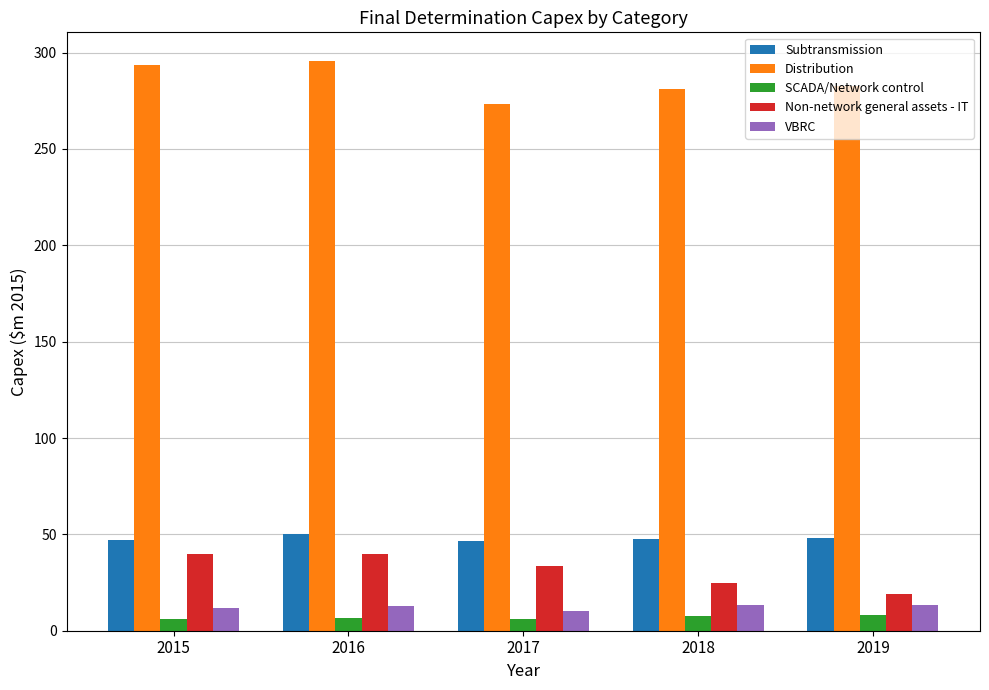

How many bars are there in total?

25